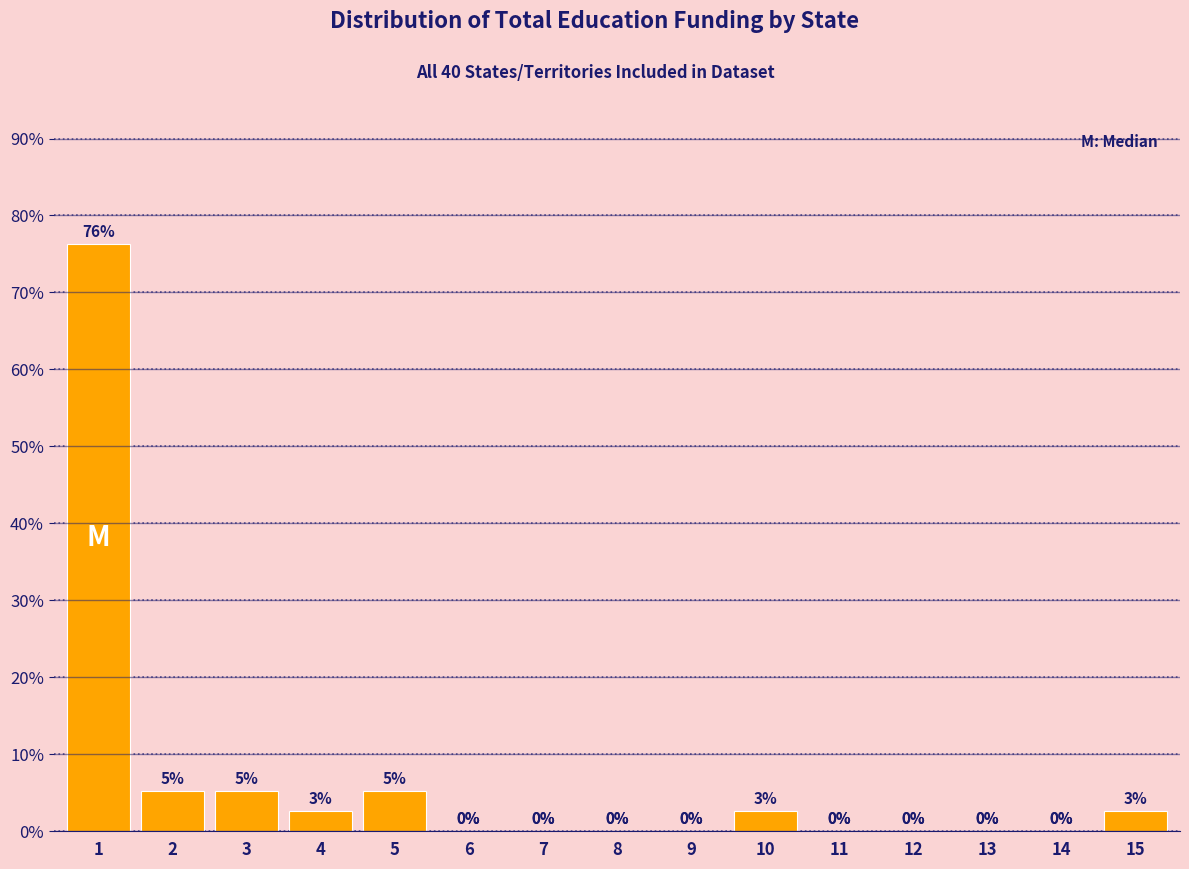

What is the greatest value displayed?

76.3